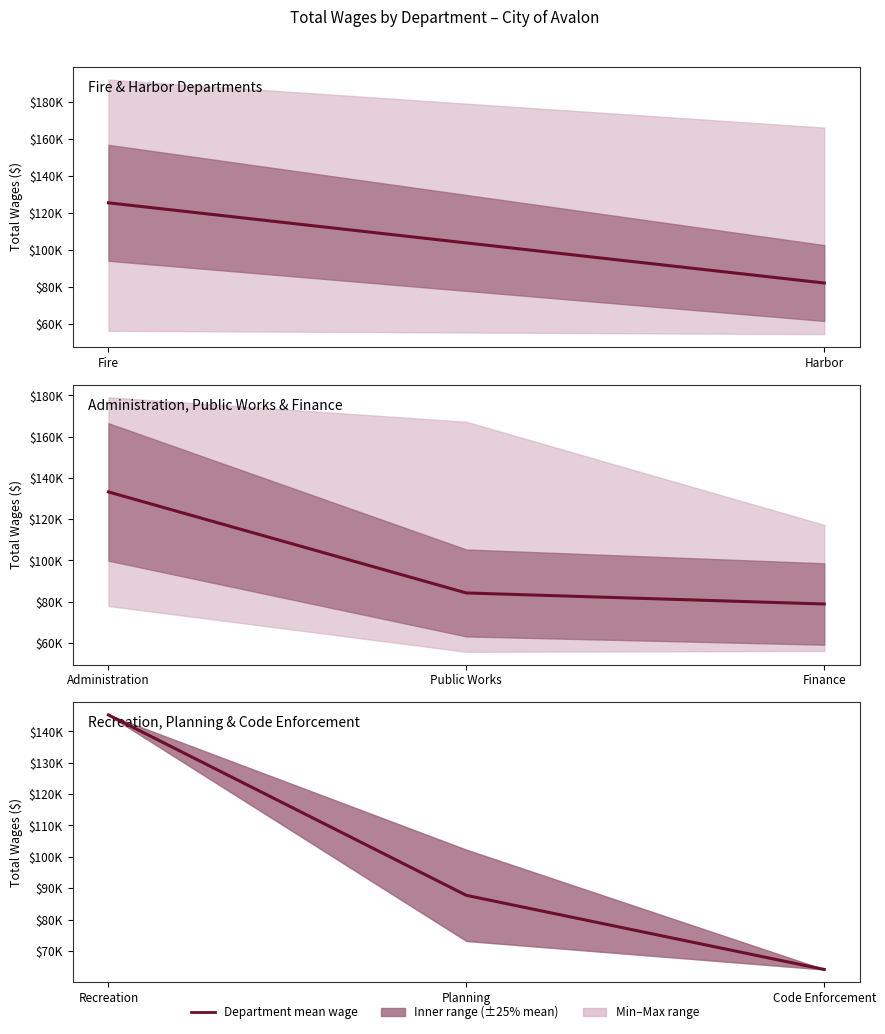

What is the ratio of the value at Planning to the value at Recreation?

0.6